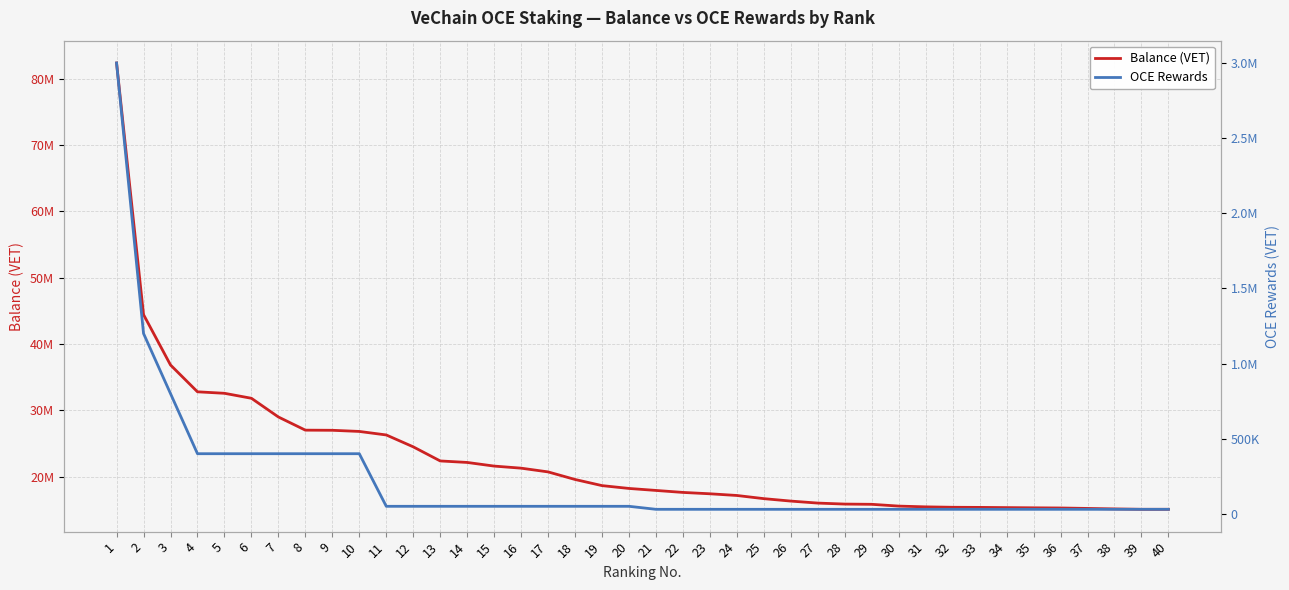

At which label does OCE Rewards reach its minimum?

21